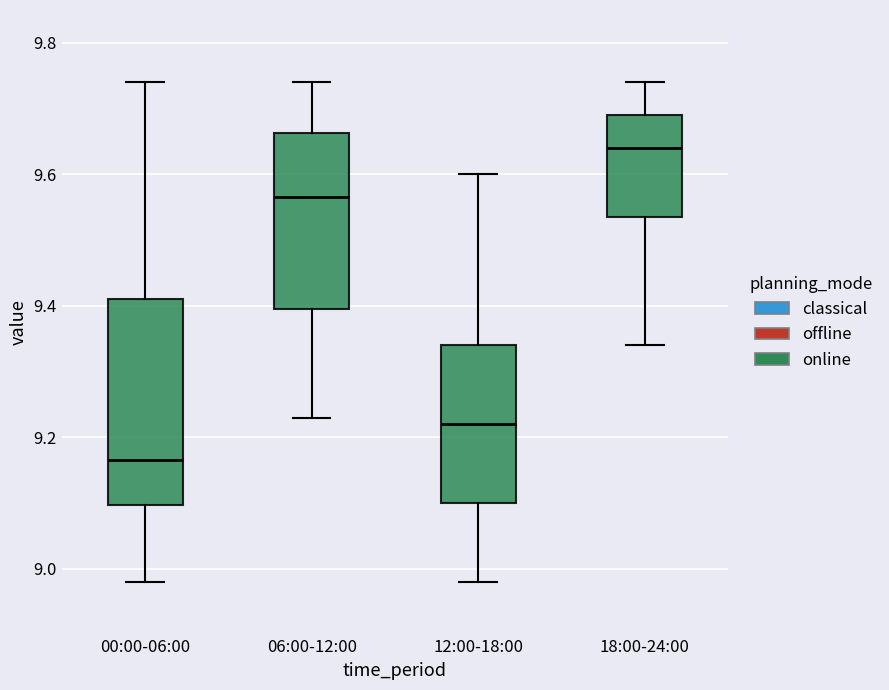

Where does the lower whisker of the box for 06:00-12:00 end on the y-axis? The values are not printed on the chart, so give them approximately, as read against the axis.

9.24